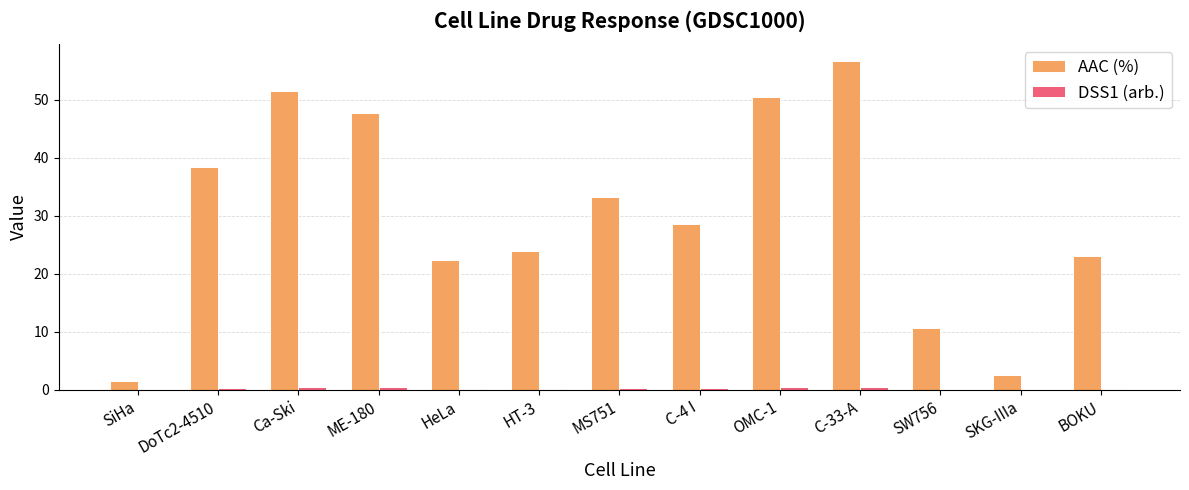

How many groups of bars are there?

13